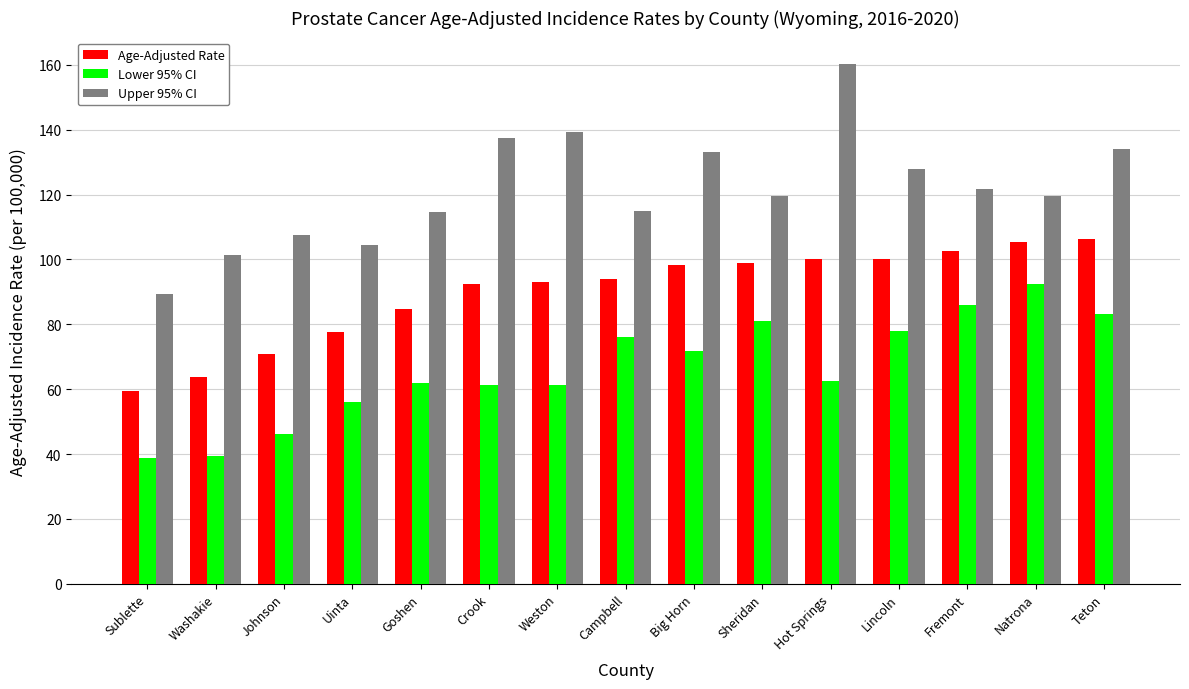

Rank the series by their maximum value, from highest to lowest.

Upper 95% CI, Age-Adjusted Rate, Lower 95% CI